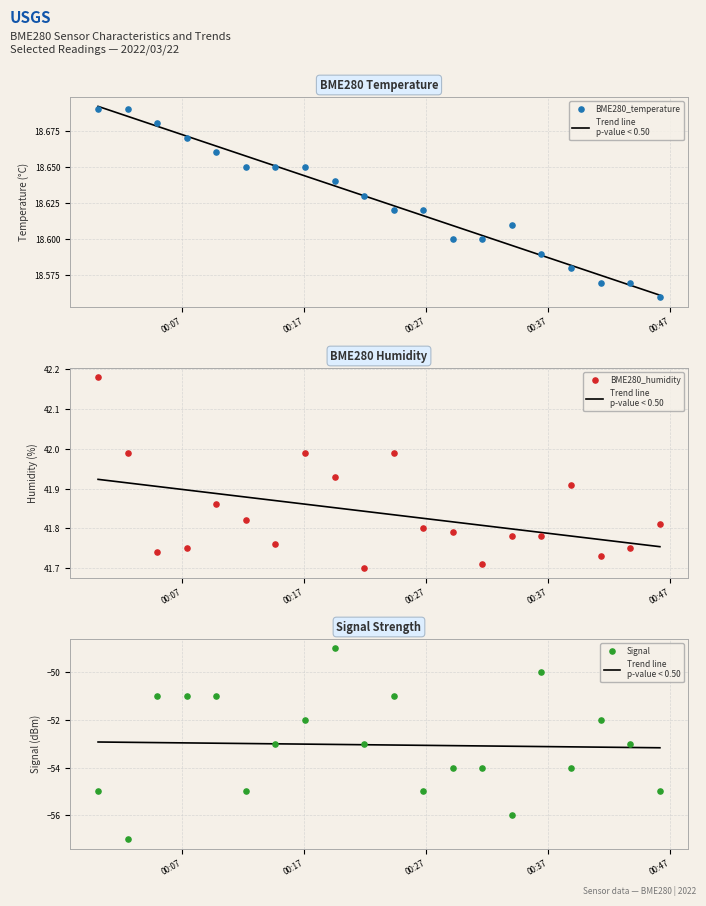

Which series has the widest spread of Y values?

Signal